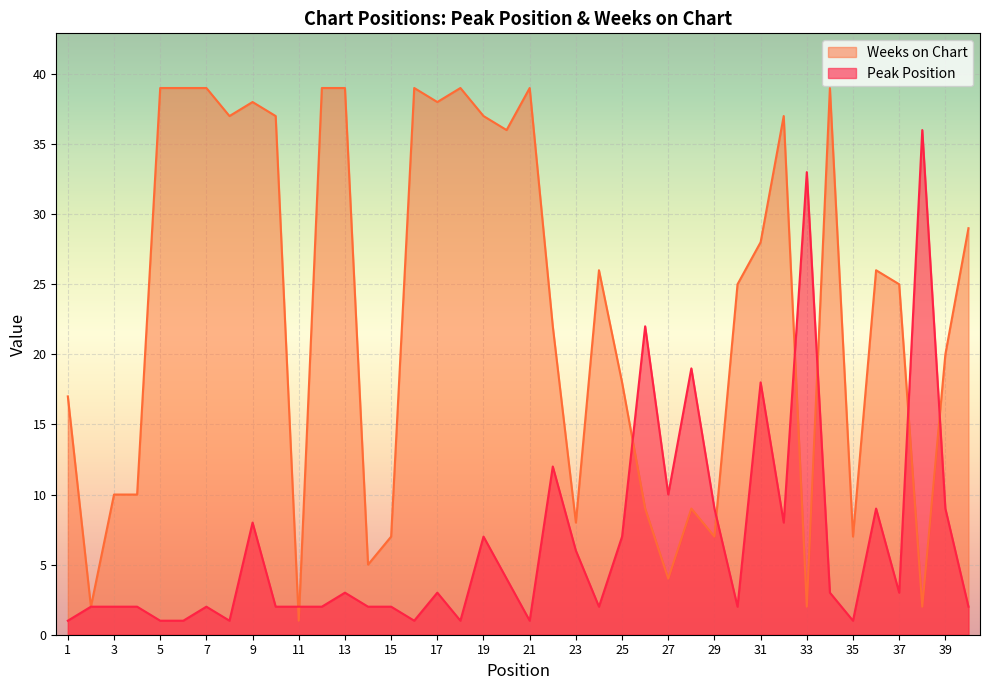

Which series has the largest range (max minus min)?

Weeks on Chart